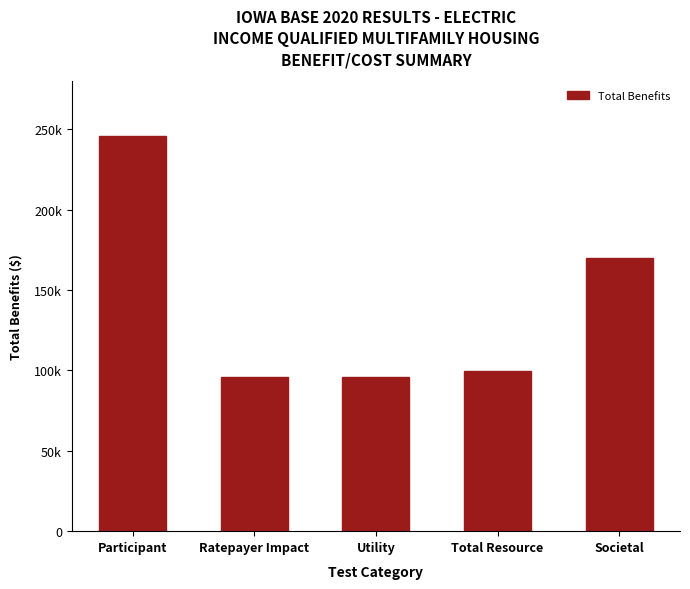

Which label corresponds to the smallest value in the chart?

Ratepayer Impact